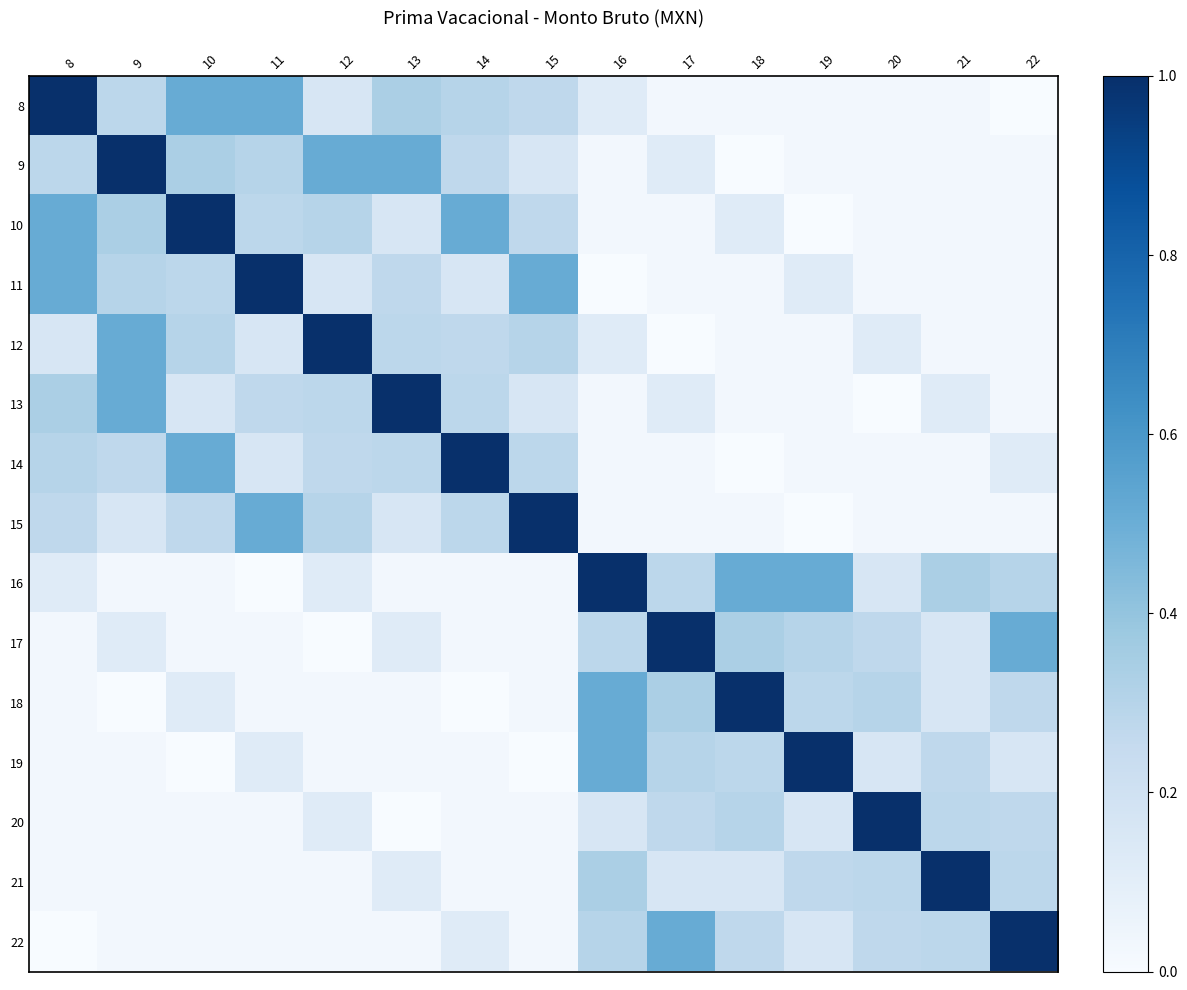

Which series changed the most between 11 and 14?

11